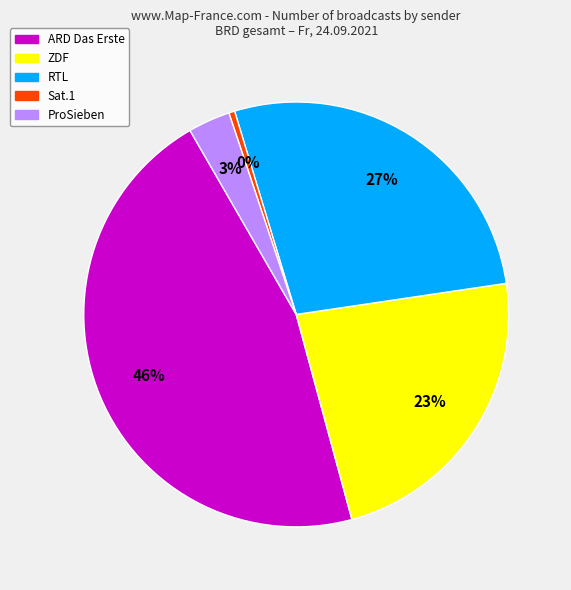

Is it true that ProSieben is 14% of the pie?

False